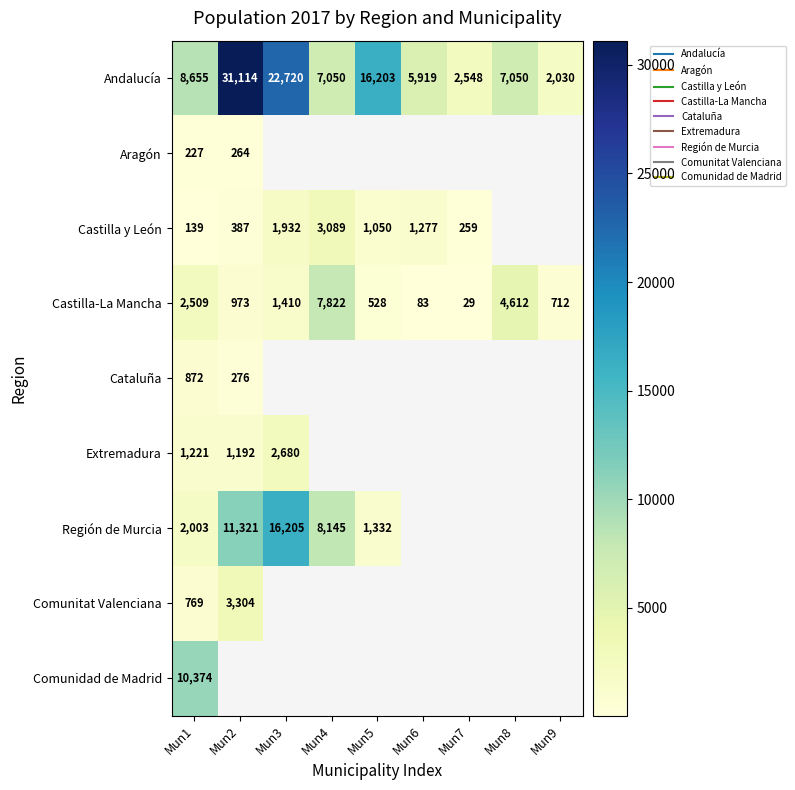

What is the difference between the highest and lowest values at Mun7?

2519.0